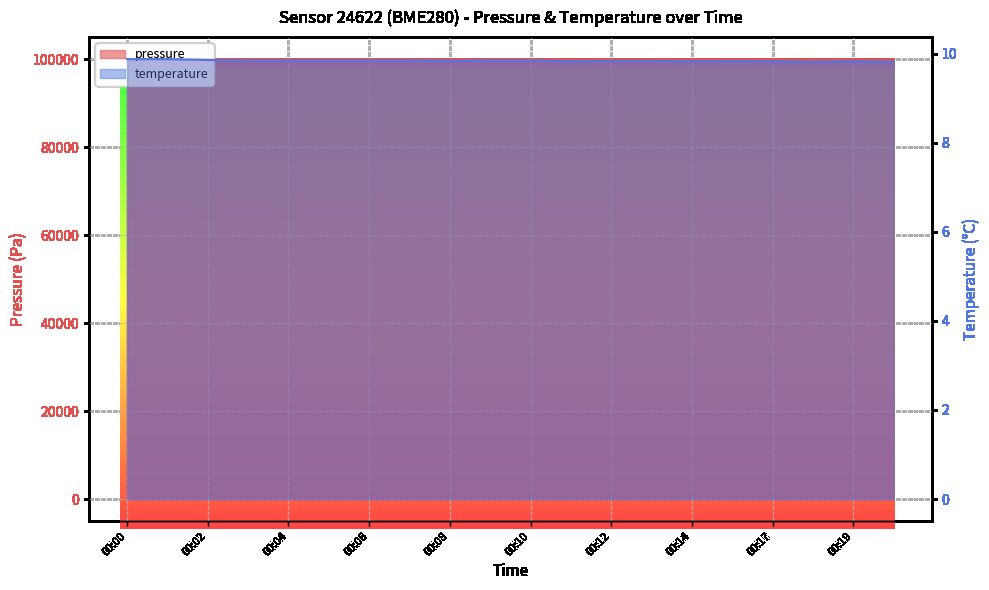

Where does the pressure series first go above 99971?

00:08